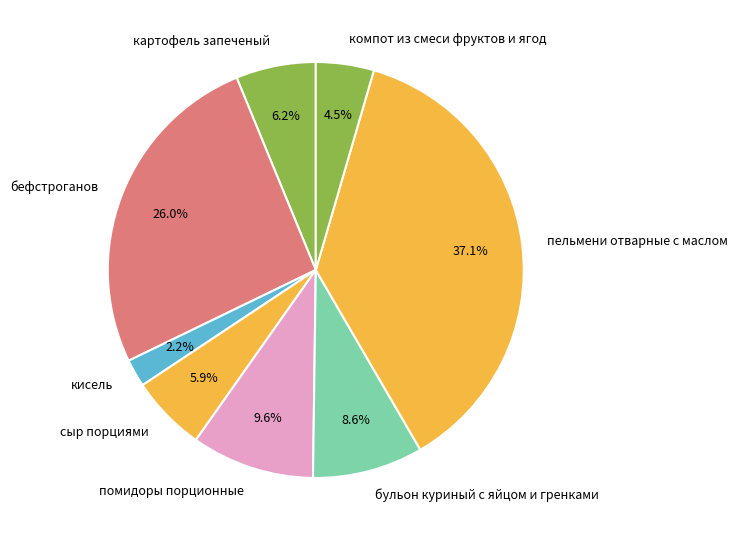

What percentage is the кисель slice, to the nearest percent?

2%